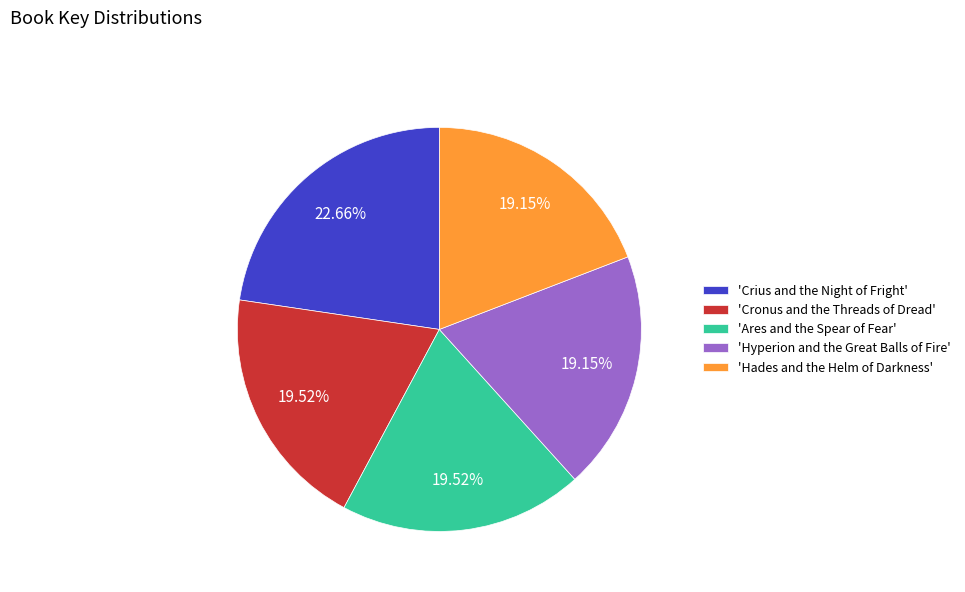

Is there a majority slice in this chart?

No